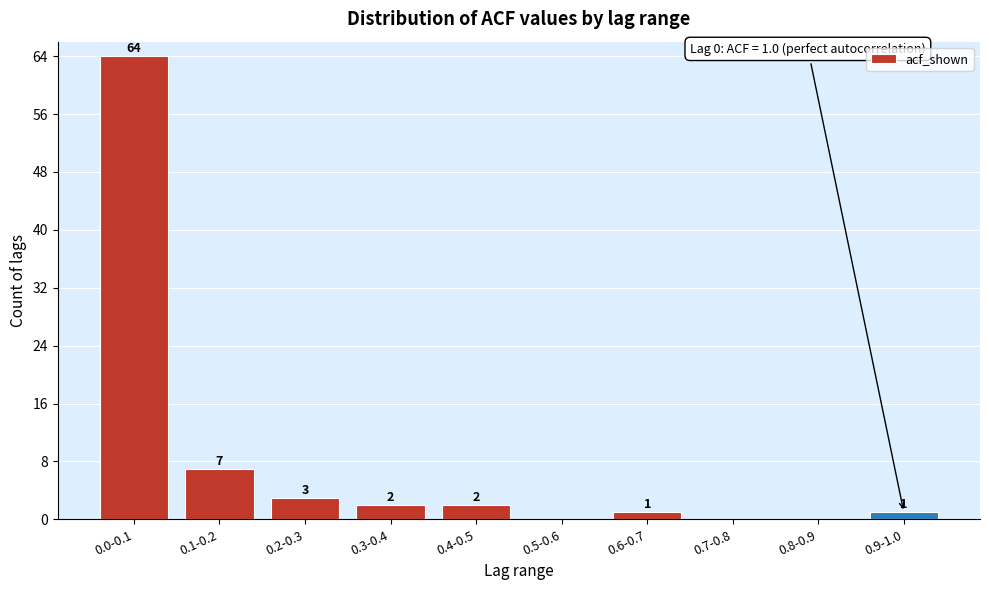

Reading right to left, list all the values displayed in this chart.

0.9-1.0=1	0.8-0.9=0	0.7-0.8=0	0.6-0.7=1	0.5-0.6=0	0.4-0.5=2	0.3-0.4=2	0.2-0.3=3	0.1-0.2=7	0.0-0.1=64